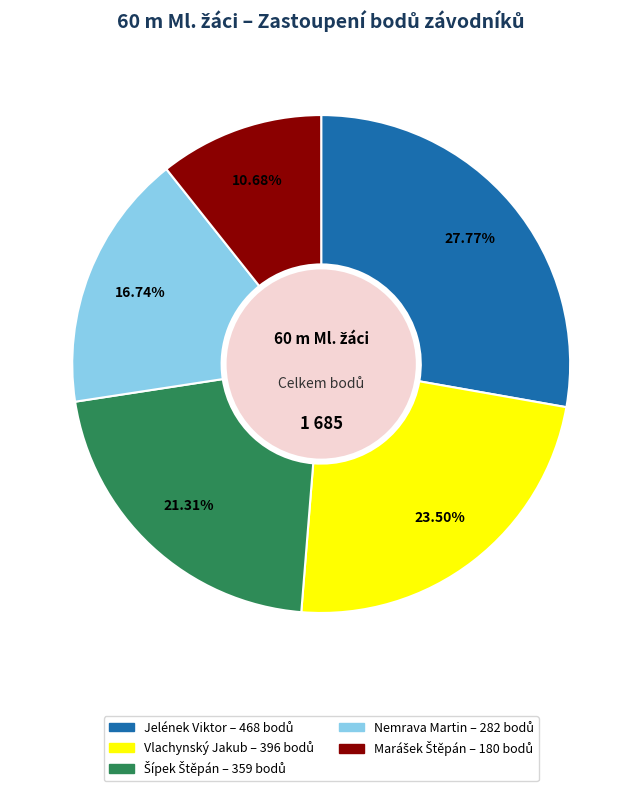

True or false: Nemrava Martin accounts for 26% of the total.

False